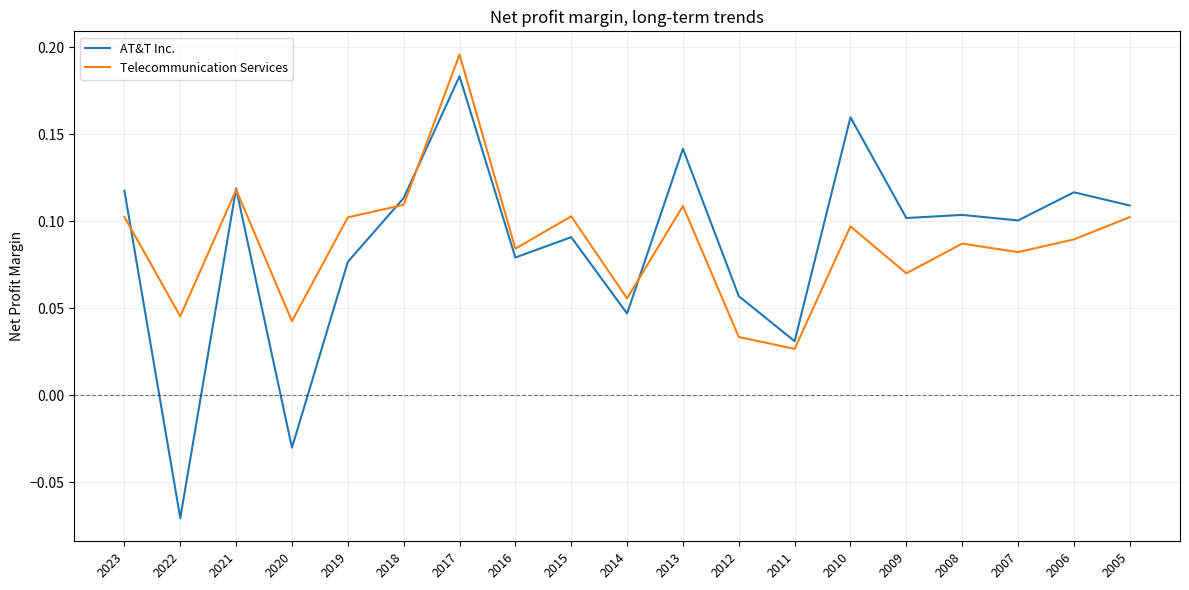

Is the value of Telecommunication Services at 2021 greater than the value of AT&T Inc. at 2019?

Yes